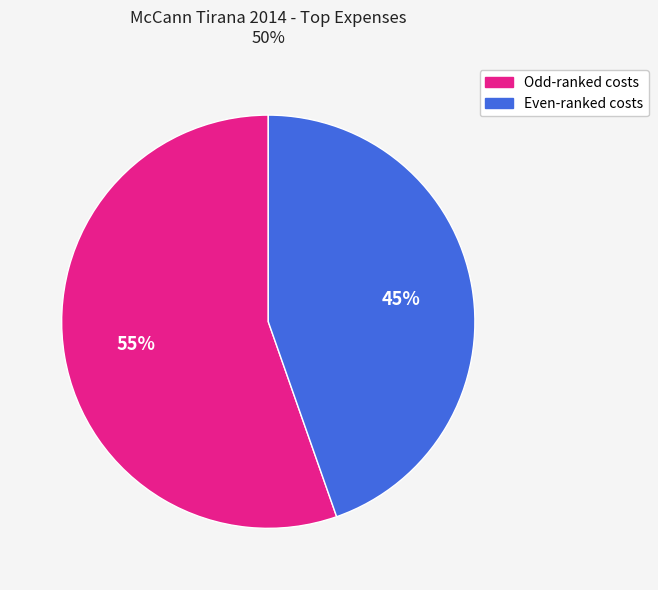

Is there a majority slice in this chart?

Yes